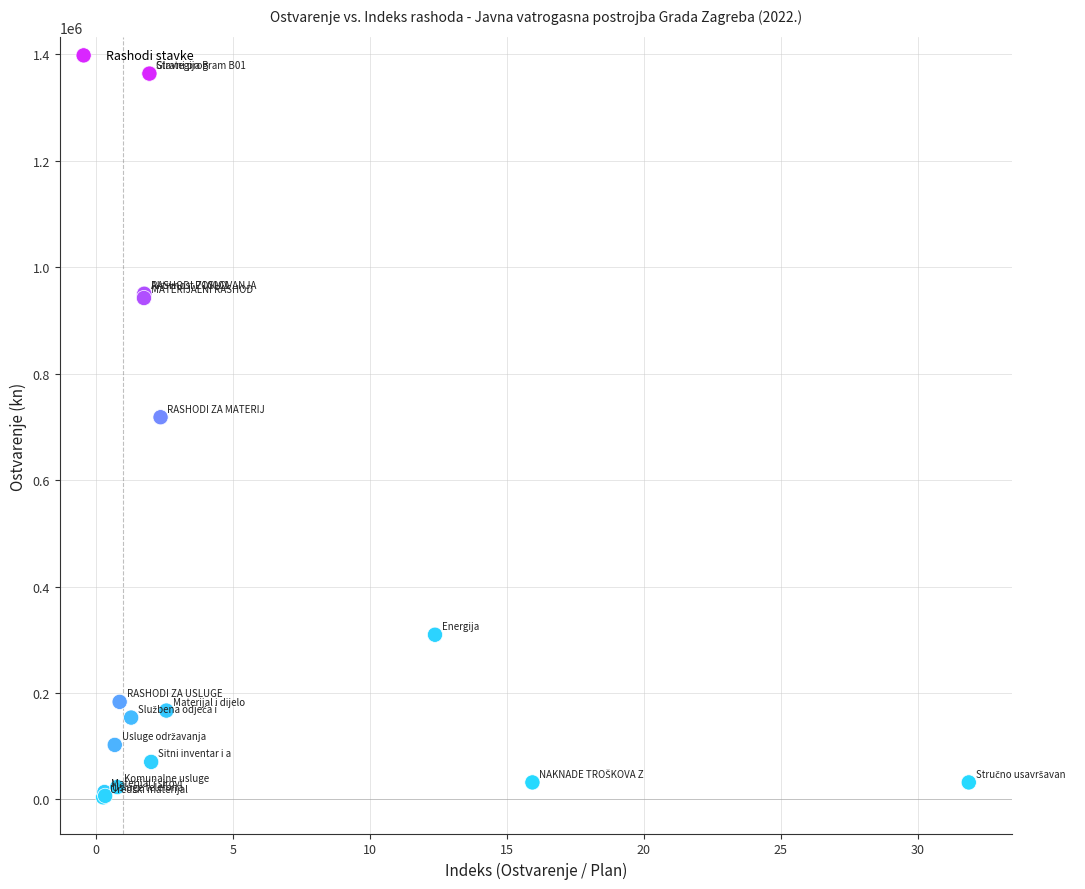

What Y value in the scatter plot is closest to 683862?

718119.0